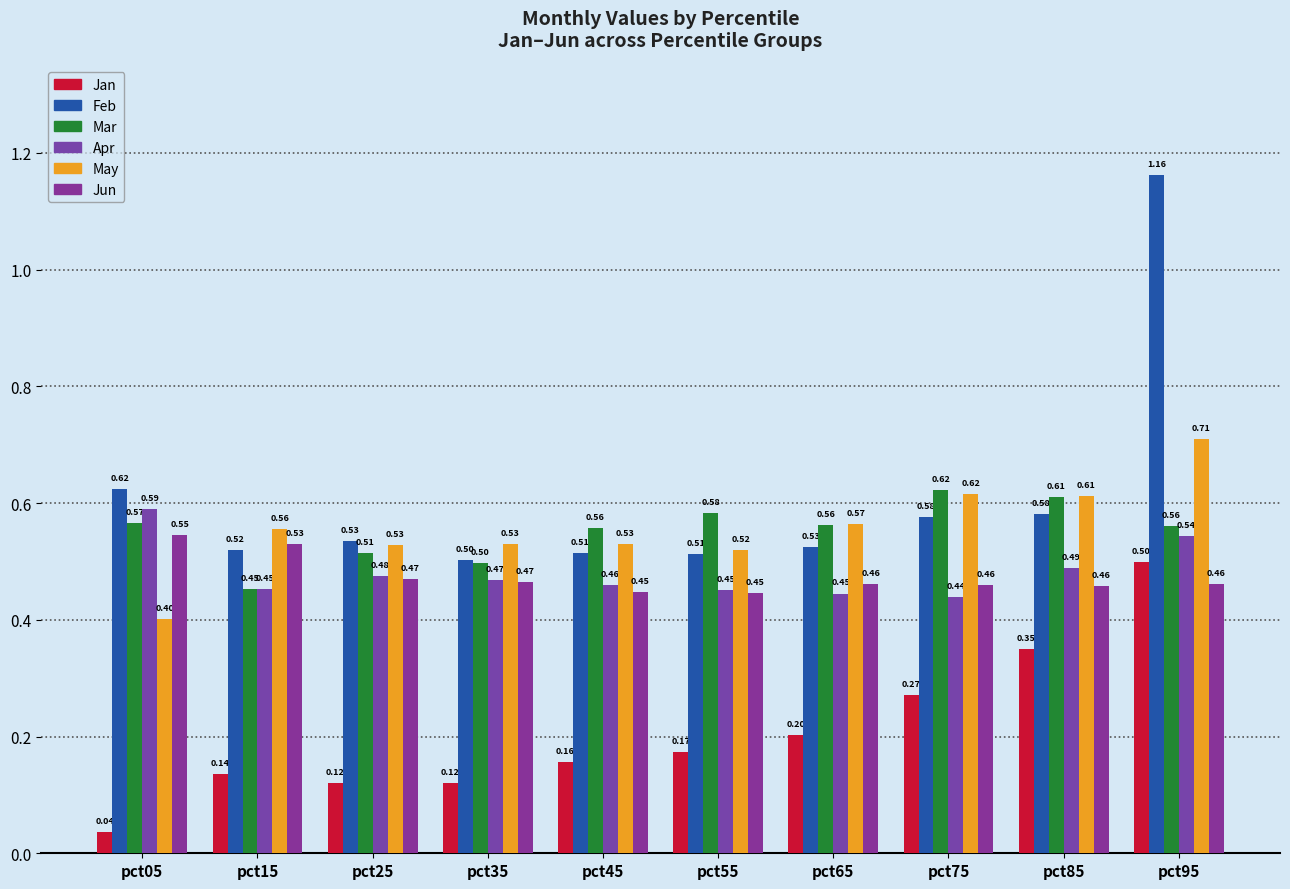

The value of Feb at pct25 is 0.2. True or false?

False